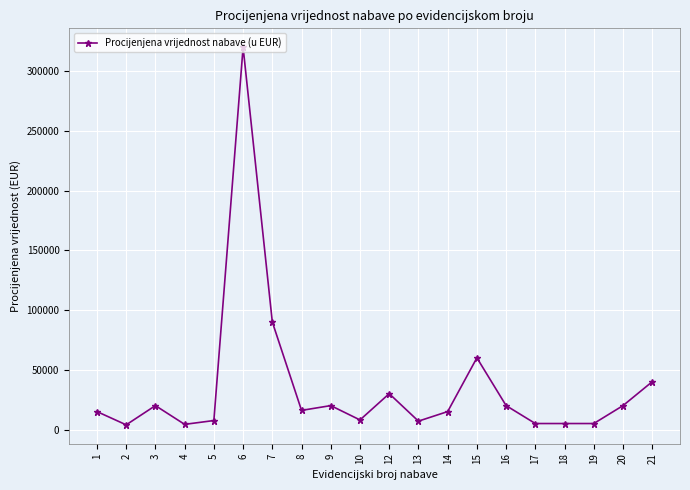

Is this an area chart (filled region under the line)?

No